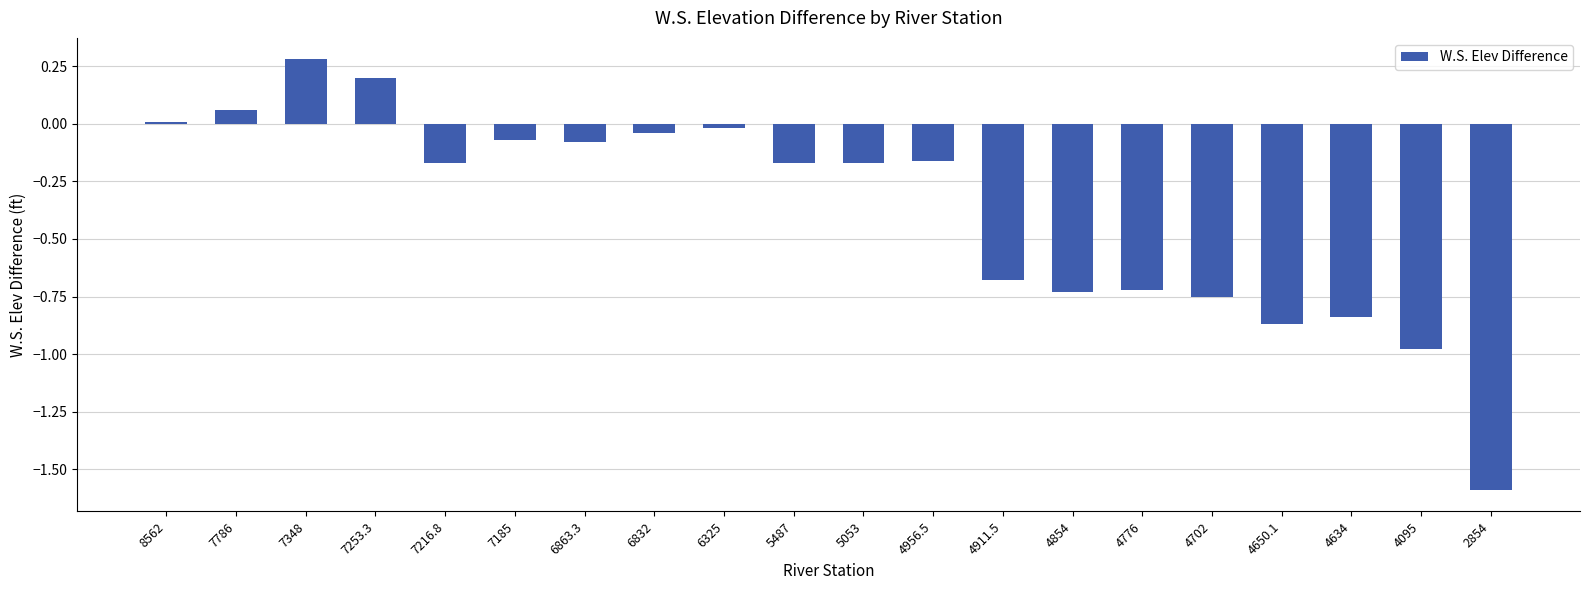

Between 7348 and 4634, which is larger?

7348